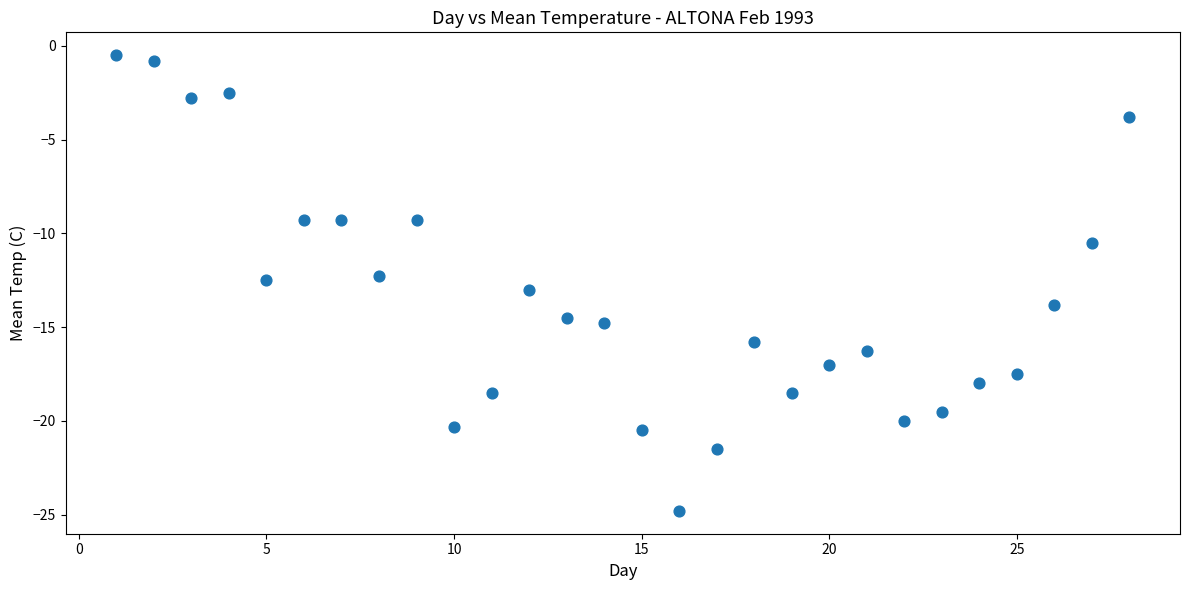

What is the range of X values (max minus min)?

27.0